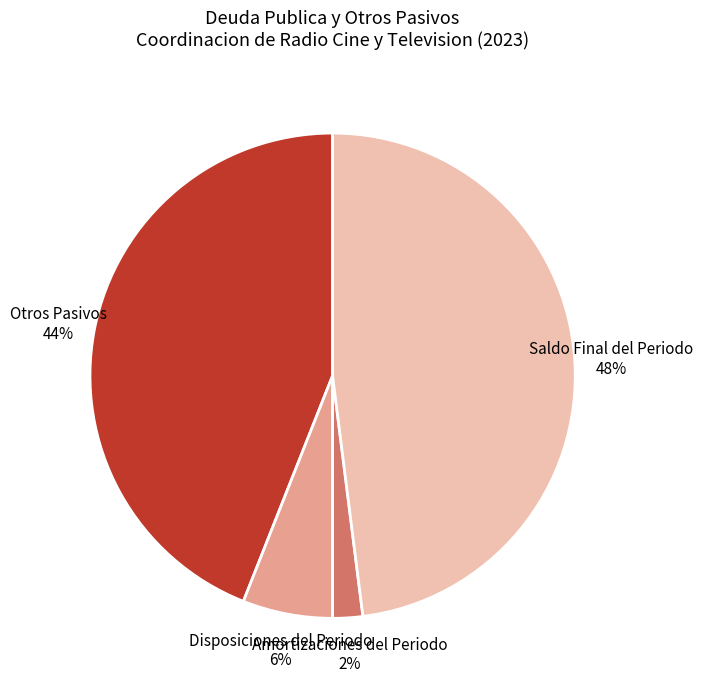

Between Amortizaciones del Periodo and Disposiciones del Periodo, which is larger?

Disposiciones del Periodo